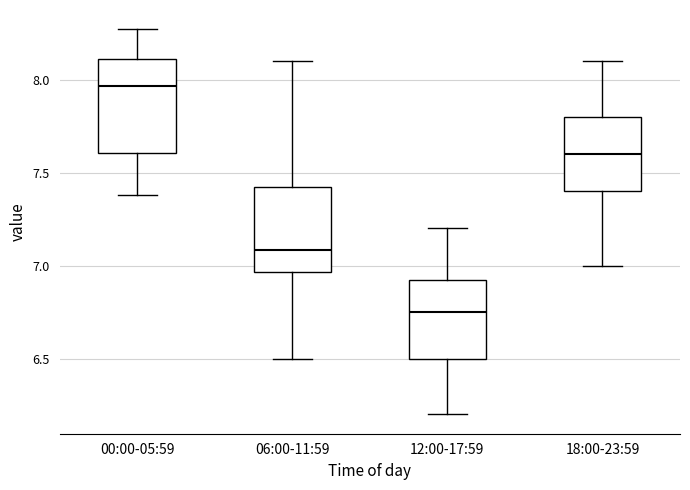

Reading left to right, transcribe this box plot: for each box, give where its median line is, the range the box spans, and where its two whiskers end, as read against the y-axis. The values are not printed on the chart, so give them approximately, as read against the axis.

00:00-05:59: median 7.95, box 7.60 to 8.10, whiskers 7.40 to 8.25
06:00-11:59: median 7.10, box 6.95 to 7.45, whiskers 6.50 to 8.10
12:00-17:59: median 6.75, box 6.50 to 6.95, whiskers 6.20 to 7.20
18:00-23:59: median 7.60, box 7.40 to 7.80, whiskers 7.00 to 8.10